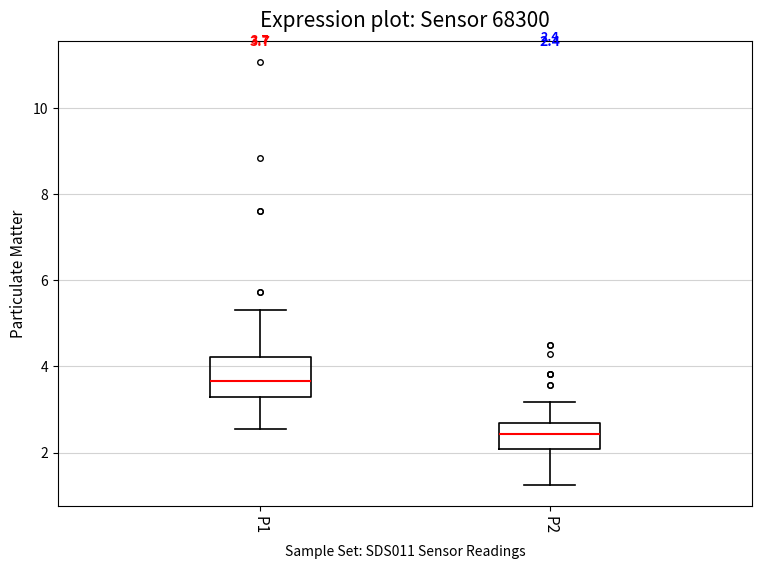

Which box is the tallest, from its lower edge to its upper edge?

P1